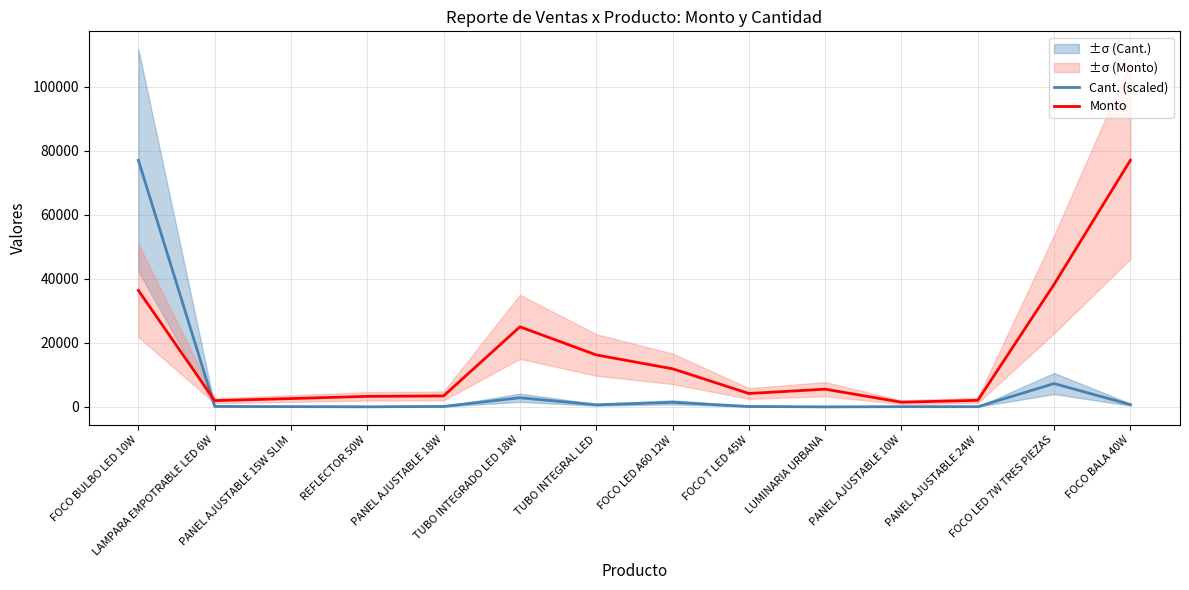

What is the label of the 12th point from the right?

PANEL AJUSTABLE 15W SLIM